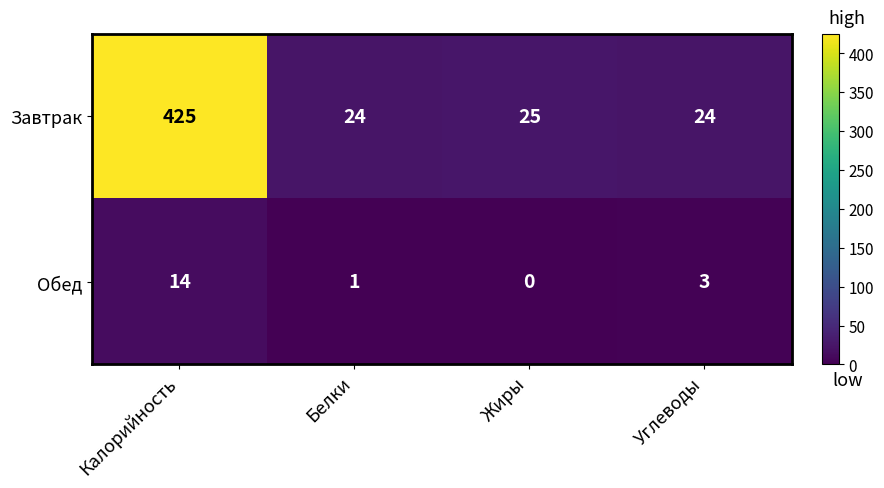

Count the number of categories in the chart.

4